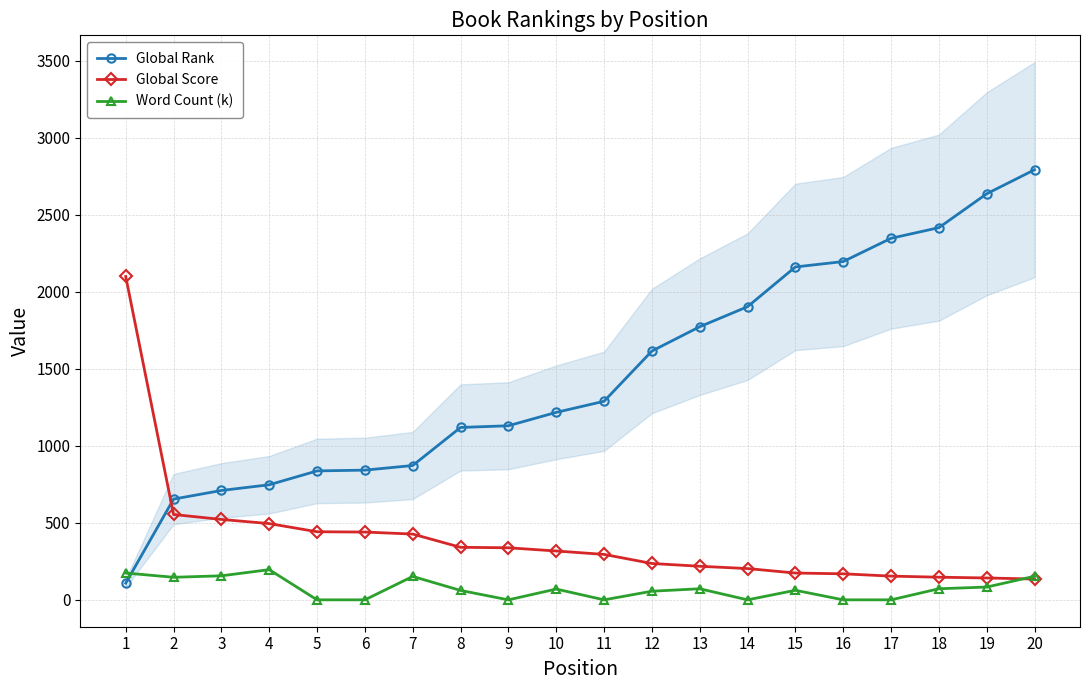

List the labels in order of Global Rank value, smallest first.

1, 2, 3, 4, 5, 6, 7, 8, 9, 10, 11, 12, 13, 14, 15, 16, 17, 18, 19, 20